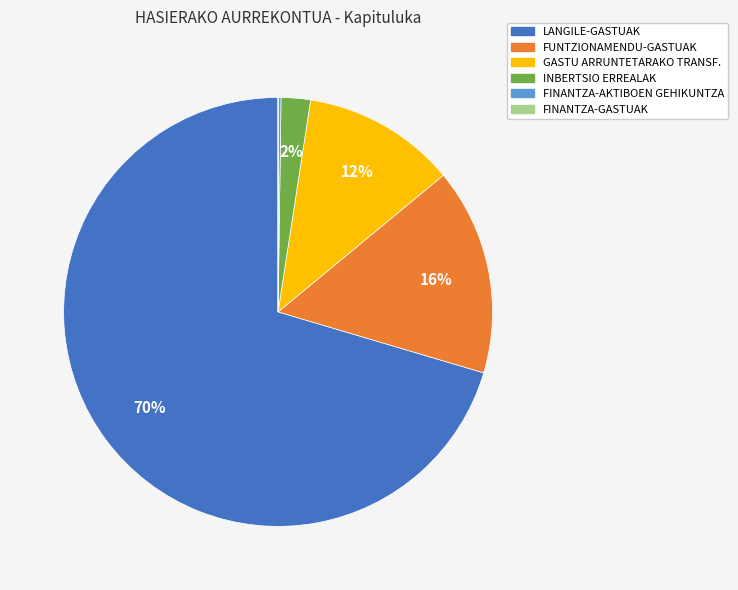

Is the sum of LANGILE-GASTUAK and FUNTZIONAMENDU-GASTUAK greater than half?

Yes